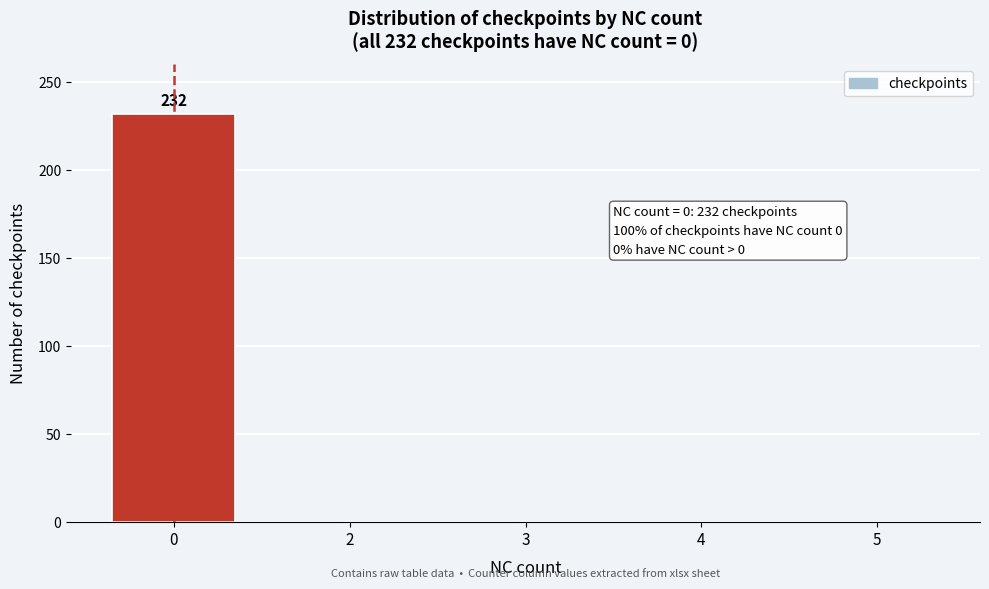

Reading left to right, list all the values displayed in this chart.

0=232	2=0	3=0	4=0	5=0